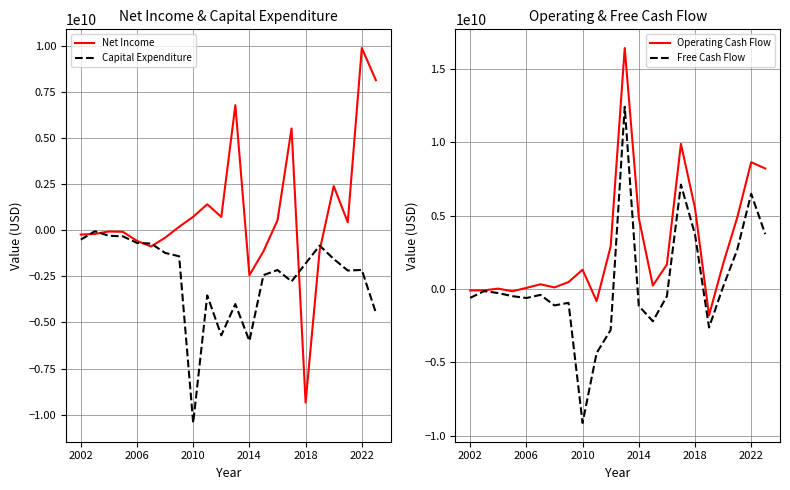

How many values in the Net Income series exceed 186073000?

10